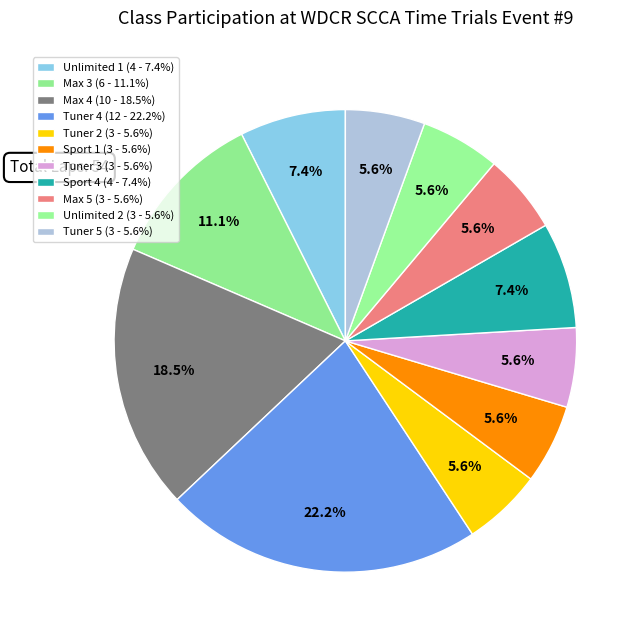

How many segments does this pie chart have?

11